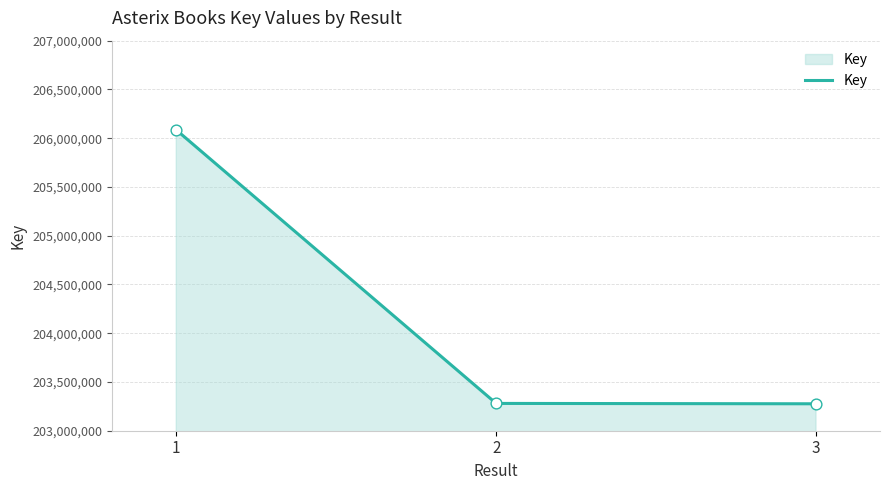

What is the change in value from 1 to 2?

-2804618